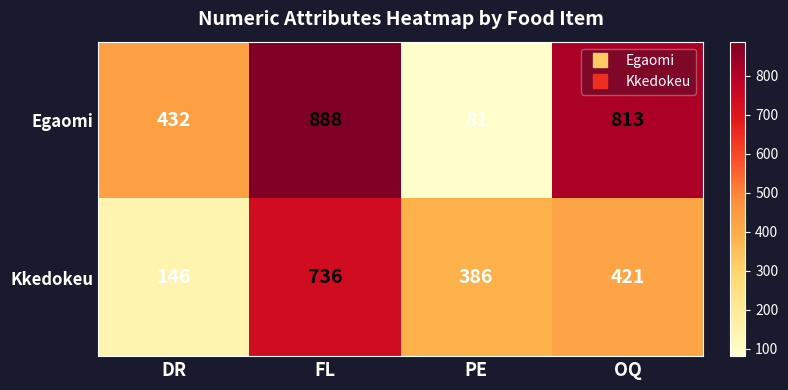

Reading left to right, transcribe all the data shown in this chart.

Egaomi: DR=432	FL=888	PE=81	OQ=813
Kkedokeu: DR=146	FL=736	PE=386	OQ=421